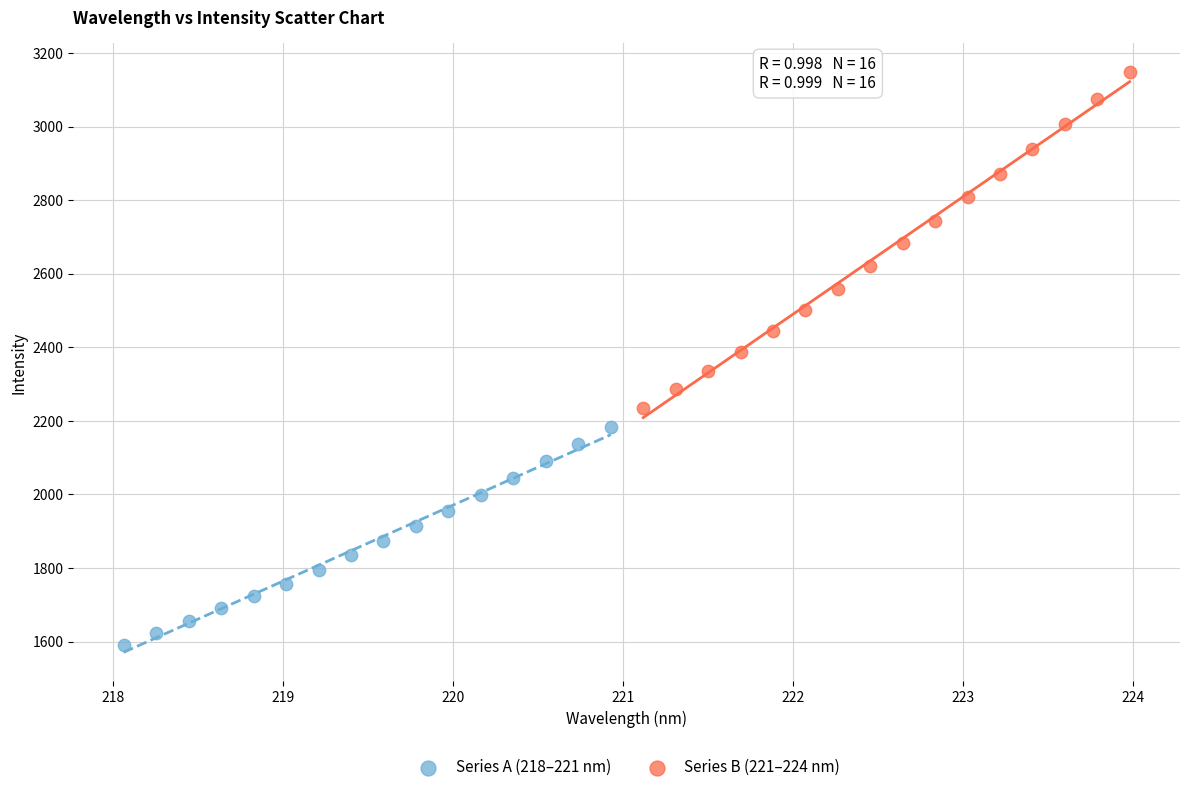

Which series contains the highest Y value?

Series B (221–224 nm)